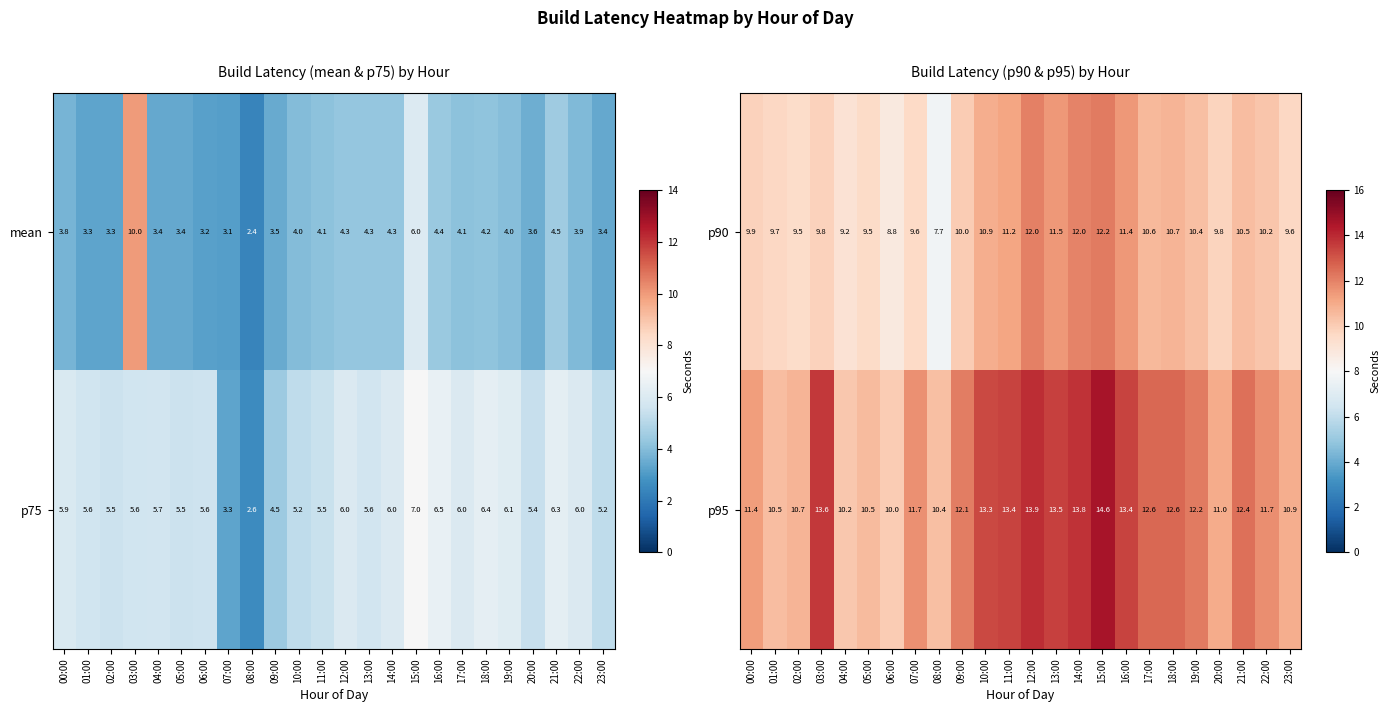

Is the value of p90 at 01:00 greater than the value of p95 at 06:00?

No